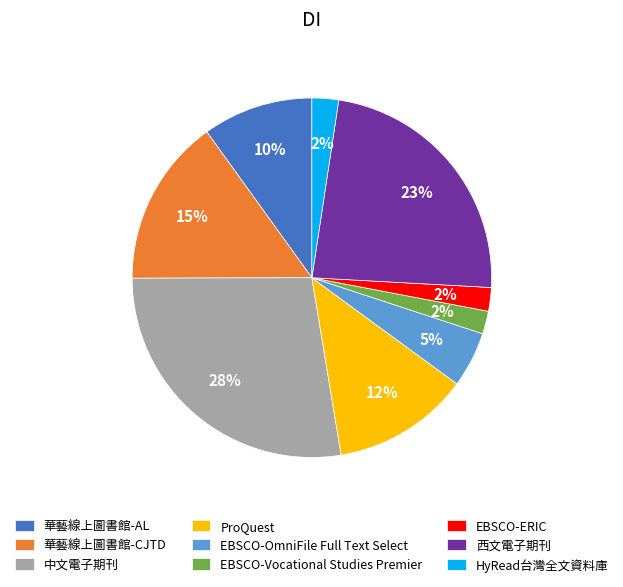

To the nearest percent, what portion does 西文電子期刊 represent?

23%